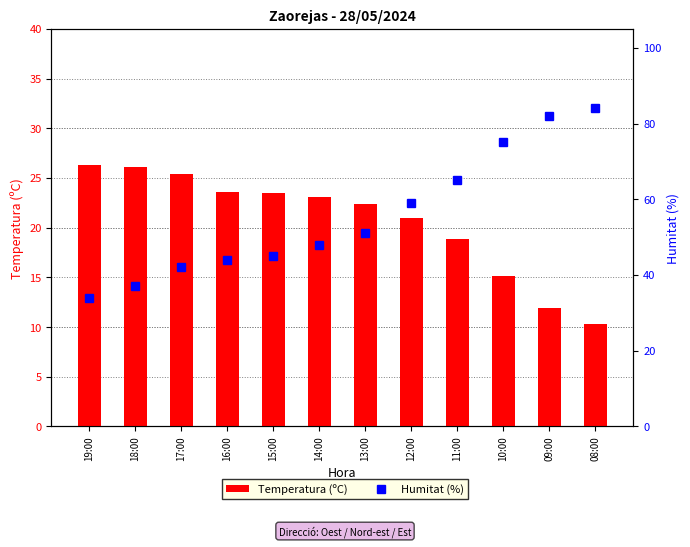

What is the label of the 6th bar from the left?

14:00